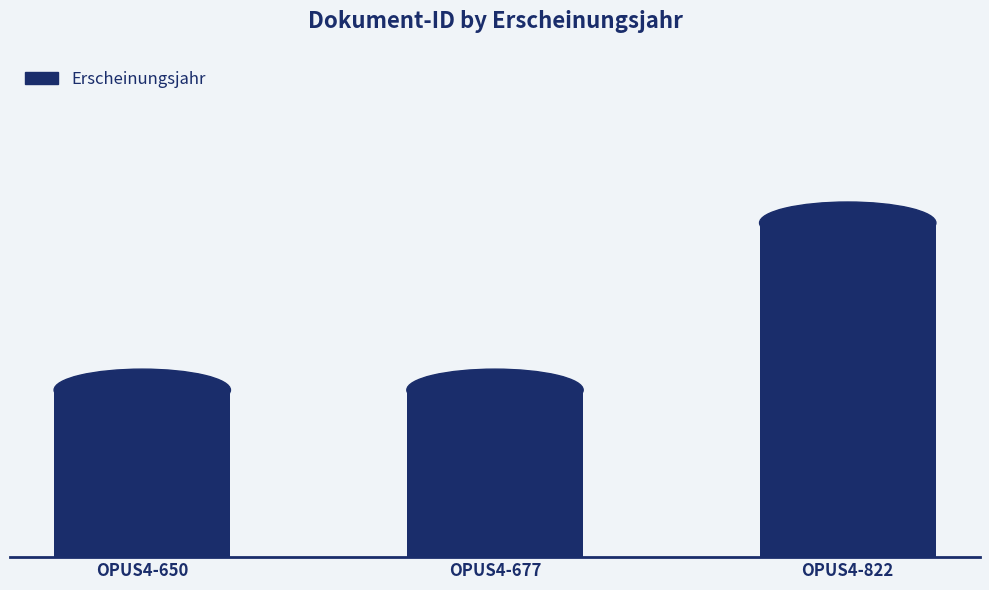

True or false: the data shows 755 at OPUS4-677.

False